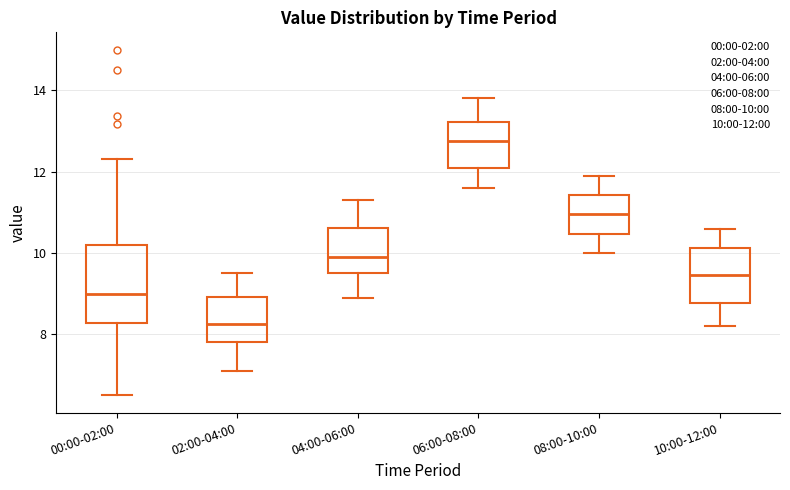

Which box's median line is the lowest?

02:00-04:00